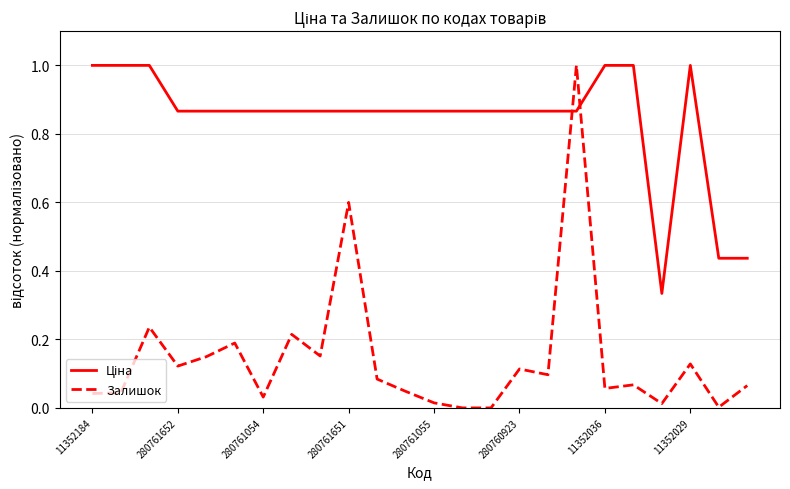

What is the difference between the maximum and minimum values in the Залишок series?

1.0